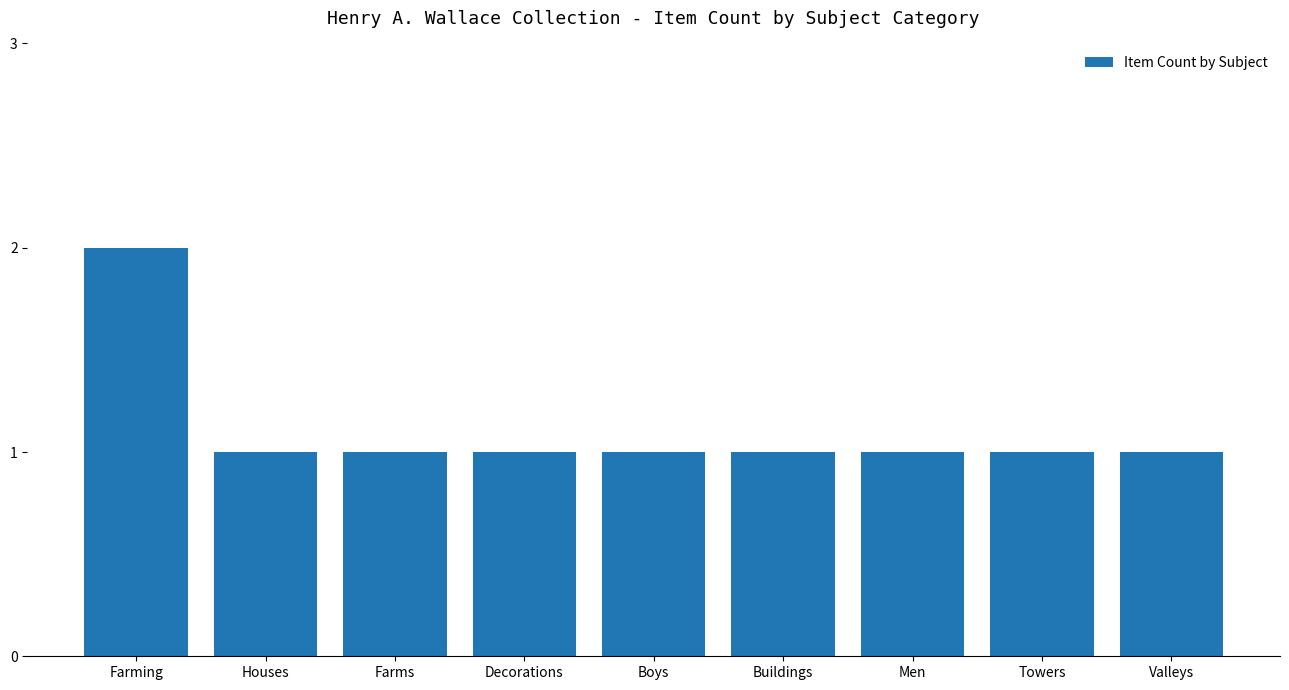

What position from the right is Decorations?

6